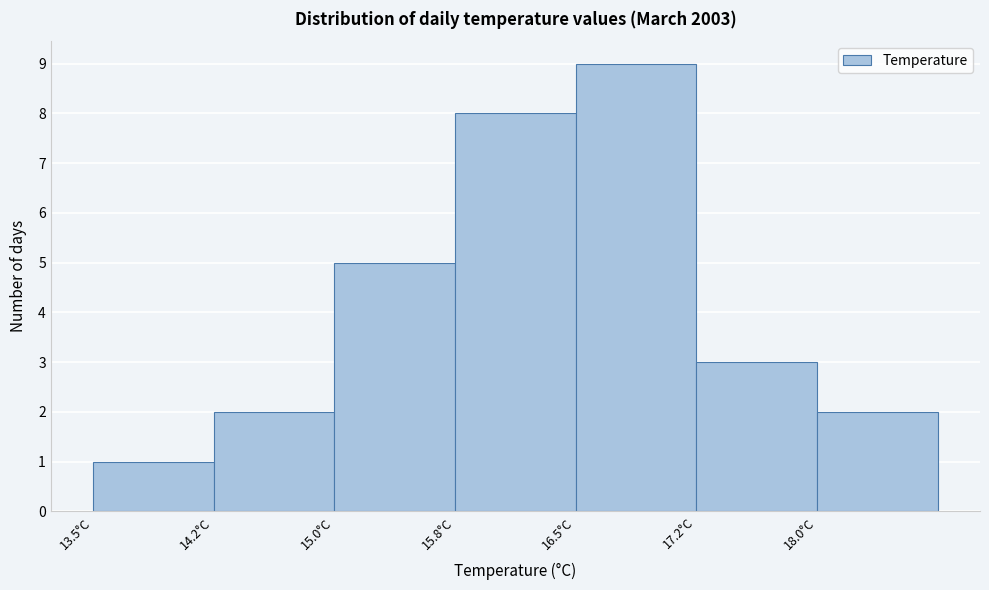

What is the height of the bar covering 18.00 to 18.75 on the x-axis? Neither the bar edges nor the heights are printed on the chart, so give them approximately, as read against the axes.

2